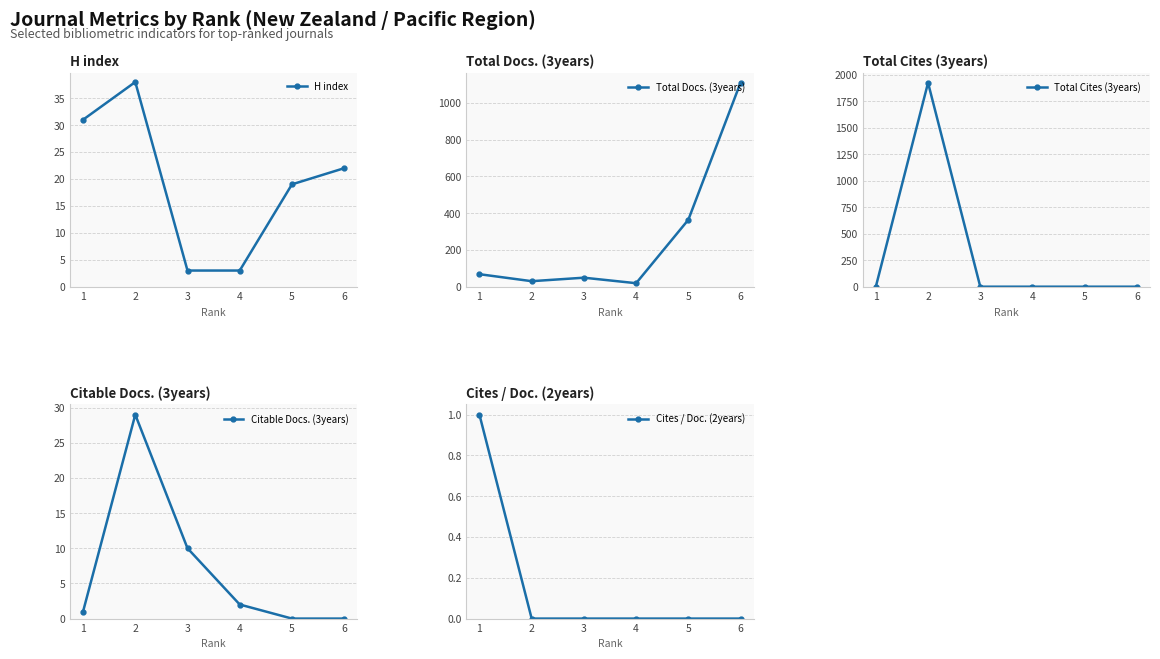

At which category does Citable Docs. (3years) reach its first local peak?

2